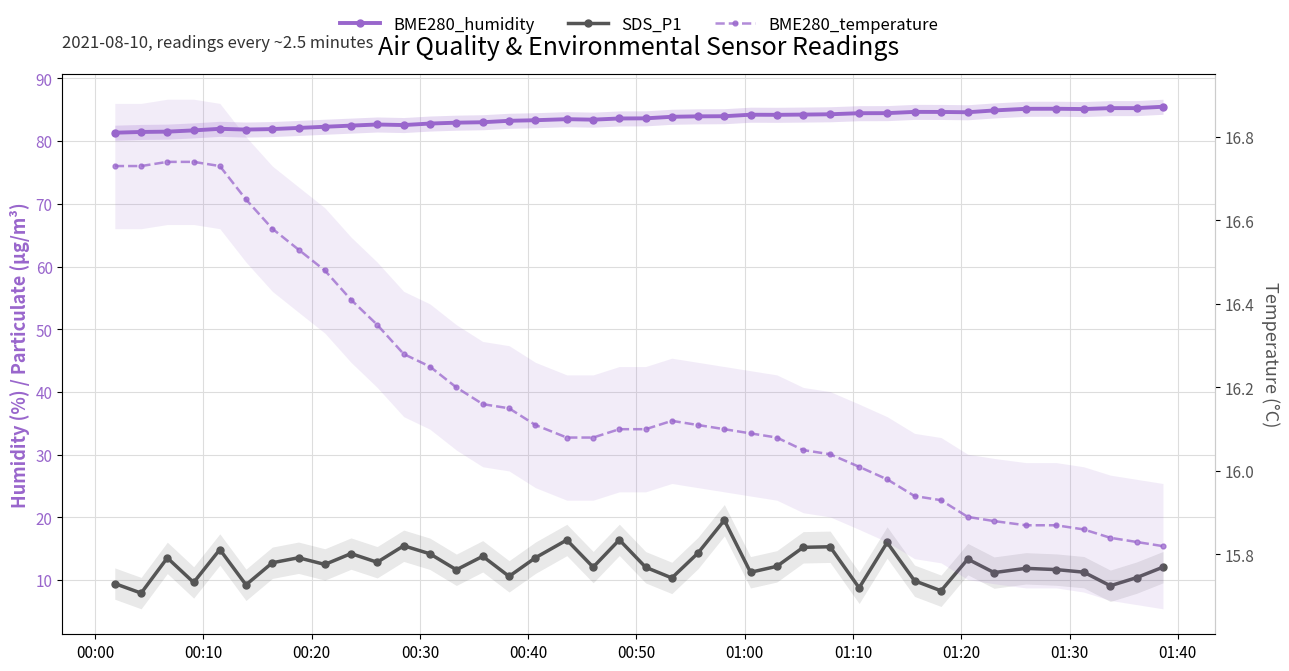

True or false: SDS_P1 and BME280_humidity intersect in this chart.

False